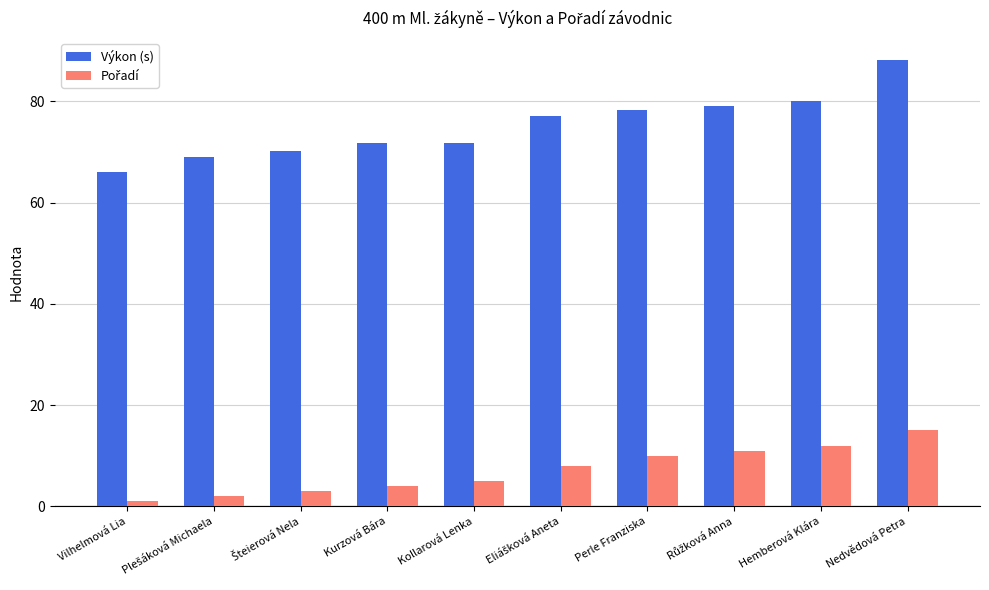

Does the chart contain stacked bars?

No